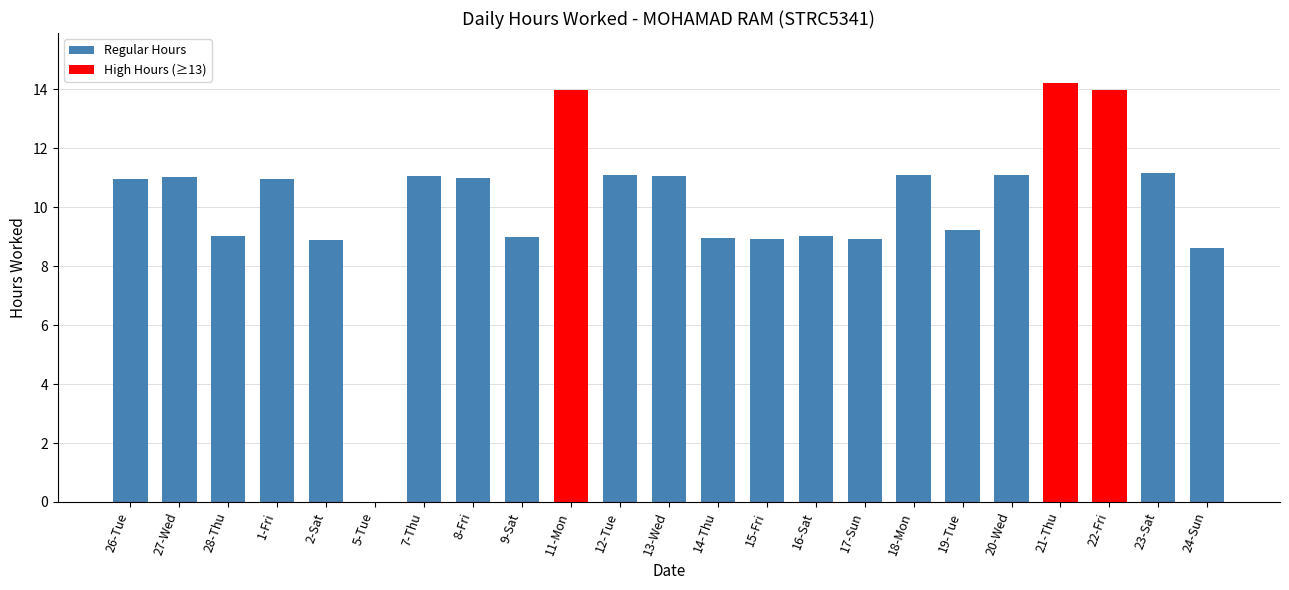

Which has a higher value, 8-Fri or 16-Sat?

8-Fri